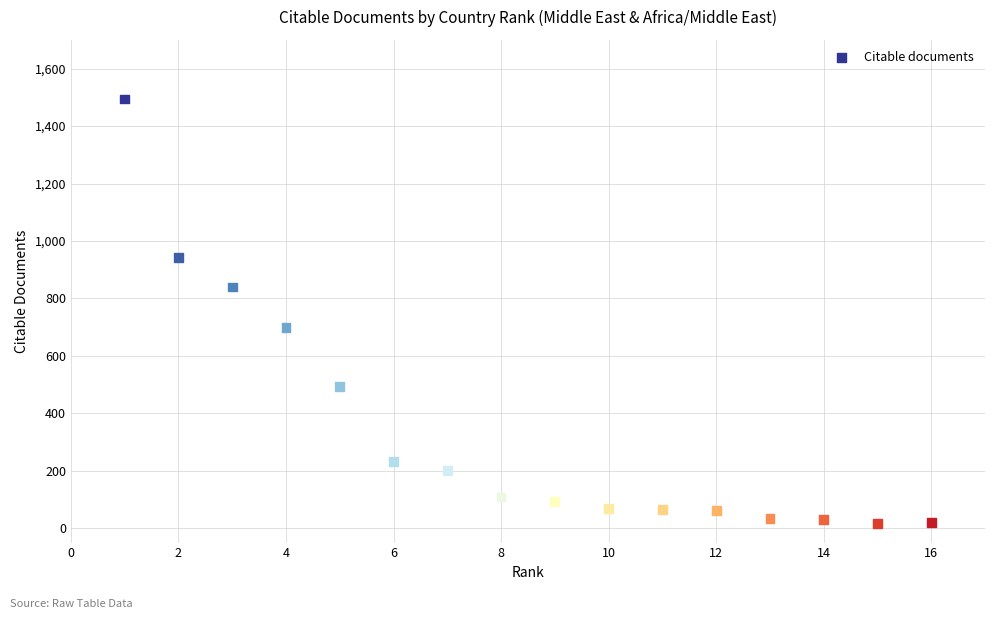

What Y value in the scatter plot is closest to 755?

698